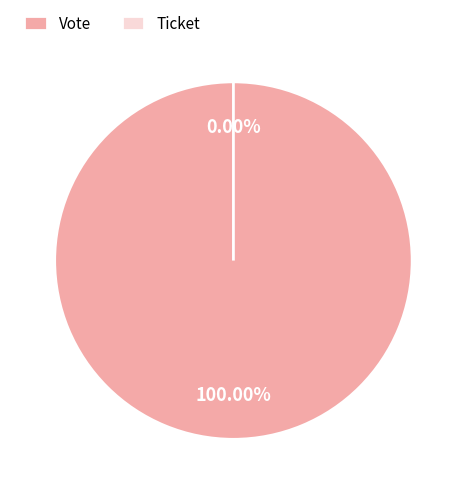

Which category has the smallest portion of the pie?

Ticket